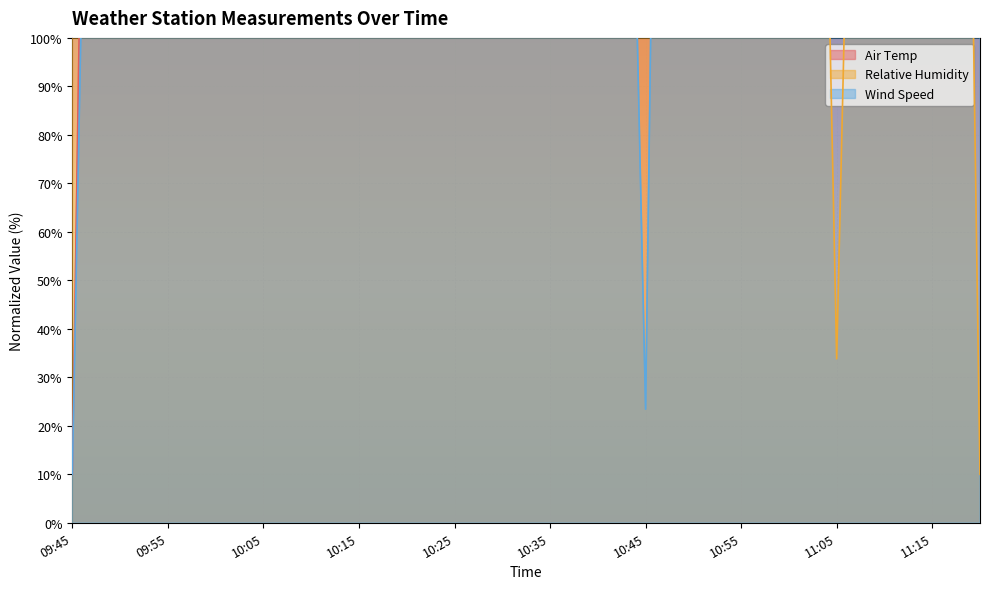

Reading left to right, transcribe all the data shown in this chart.

Air Temp: 09:45=10.0	09:50=647.4	09:55=999.0	10:00=1812.2	10:05=1878.1	10:10=1878.1	10:15=933.1	10:20=1438.6	10:25=999.0	10:30=1878.1	10:35=1064.9	10:40=867.1	10:45=1438.6	10:50=1504.5	10:55=2010.0	11:00=1218.8	11:05=1218.8	11:10=1438.6	11:15=1790.2	11:20=1438.6
Relative Humidity: 09:45=2010.0	09:50=1533.8	09:55=1414.8	10:00=724.3	10:05=462.4	10:10=533.8	10:15=1033.8	10:20=724.3	10:25=771.9	10:30=748.1	10:35=986.2	10:40=1129.0	10:45=962.4	10:50=414.8	10:55=176.7	11:00=510.0	11:05=33.8	11:10=462.4	11:15=676.7	11:20=10.0
Wind Speed: 09:45=10.0	09:50=520.1	09:55=399.3	10:00=775.1	10:05=1285.2	10:10=1419.4	10:15=1097.2	10:20=1459.7	10:25=1755.0	10:30=1298.6	10:35=855.6	10:40=466.4	10:45=23.4	10:50=748.3	10:55=1285.2	11:00=842.2	11:05=2010.0	11:10=399.3	11:15=506.6	11:20=815.4